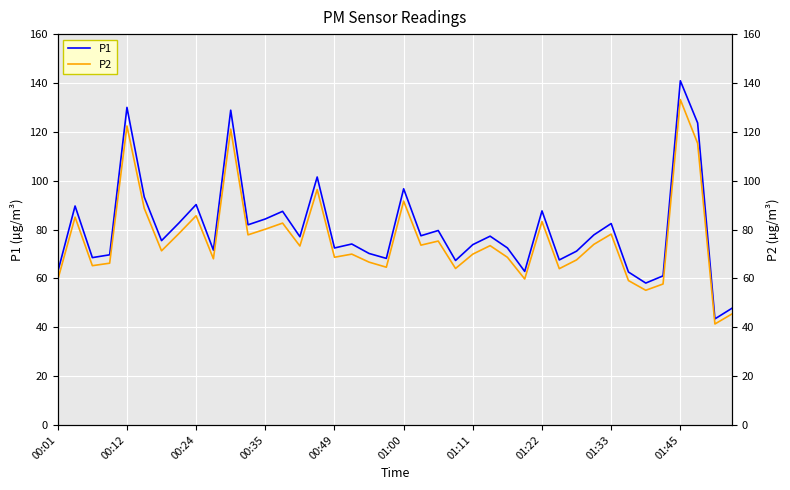

Reading left to right, extract all data points from this chart.

P1: 62.7	89.6	68.5	69.7	130.0	93.3	75.5	82.6	90.2	71.5	128.8	81.9	84.3	87.5	77.0	101.5	72.5	74.1	70.2	68.2	96.7	77.5	79.6	67.3	73.8	77.3	72.5	62.9	87.6	67.5	71.2	77.8	82.5	62.6	58.1	61.0	140.9	123.6	43.4	47.8
P2: 59.5	85.1	65.2	66.2	122.4	88.7	71.3	78.3	85.6	68.0	121.1	77.8	80.1	82.6	73.2	96.4	68.7	69.9	66.7	64.6	91.6	73.6	75.3	64.0	69.9	73.4	68.6	59.8	83.2	64.0	67.6	73.9	78.1	59.1	55.1	57.7	133.2	115.3	41.3	45.5